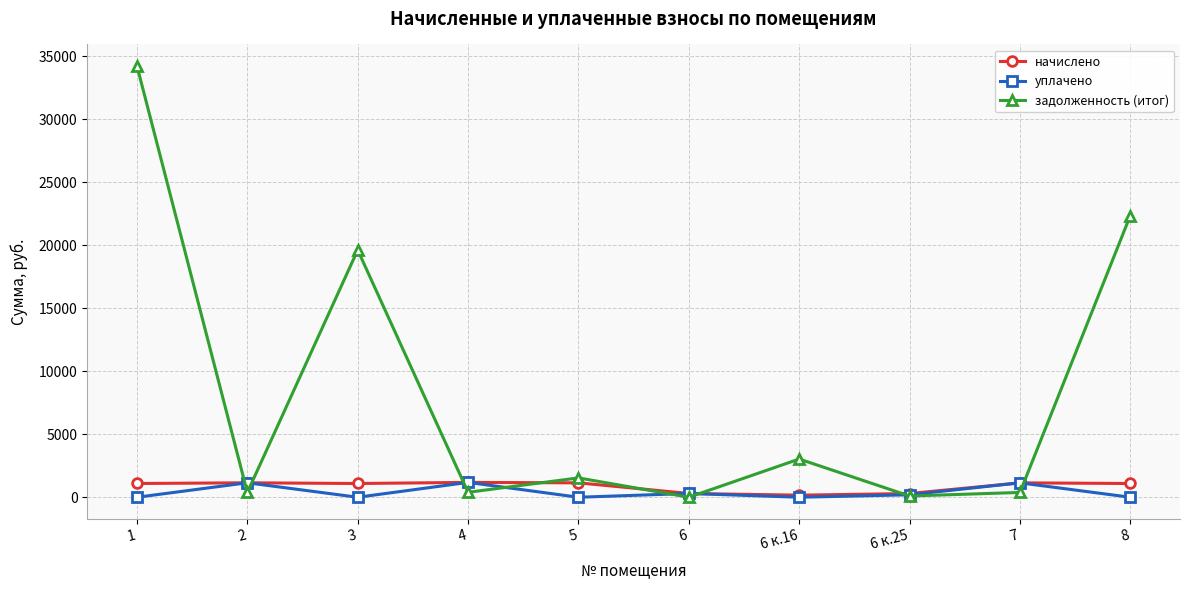

What is the difference between the maximum and minimum values in the задолженность (итог) series?

34238.8